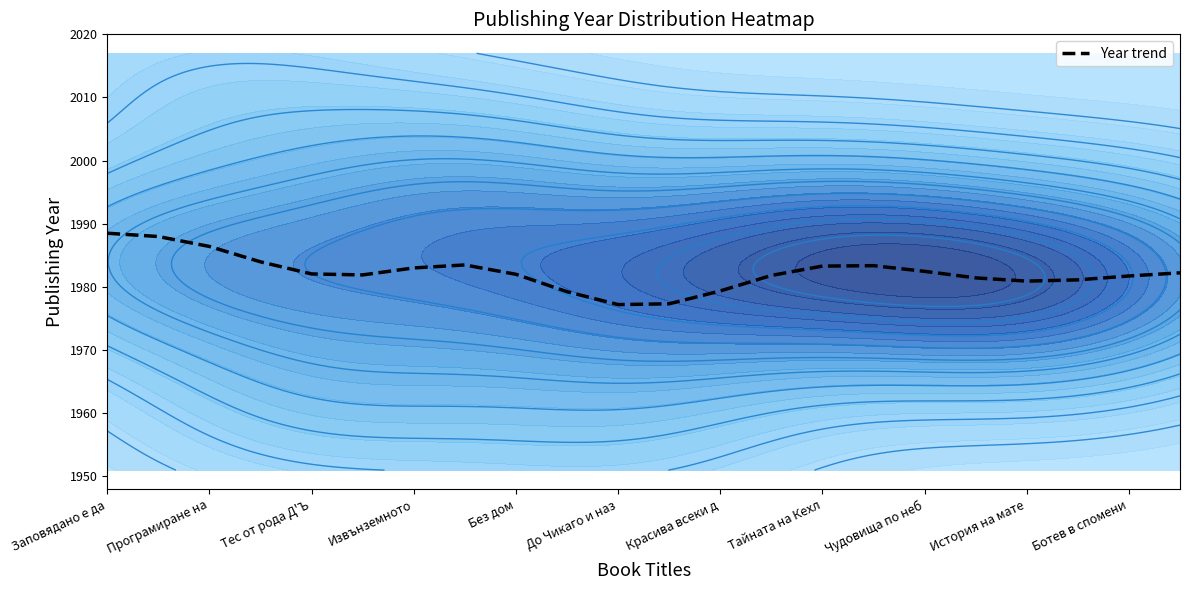

Reading left to right, what are all the values shown in this chart?

1988.5	1988.0	1986.4	1984.0	1982.1	1981.9	1983.0	1983.5	1982.0	1979.3	1977.2	1977.3	1979.4	1981.8	1983.3	1983.4	1982.5	1981.4	1980.9	1981.1	1981.7	1982.2